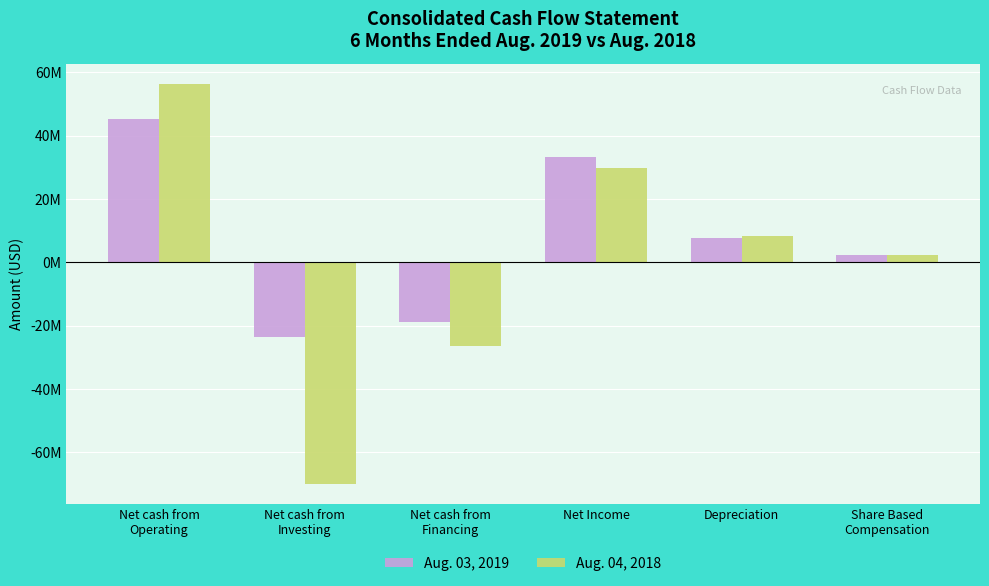

What are all the series names shown in the legend?

Aug. 03, 2019, Aug. 04, 2018